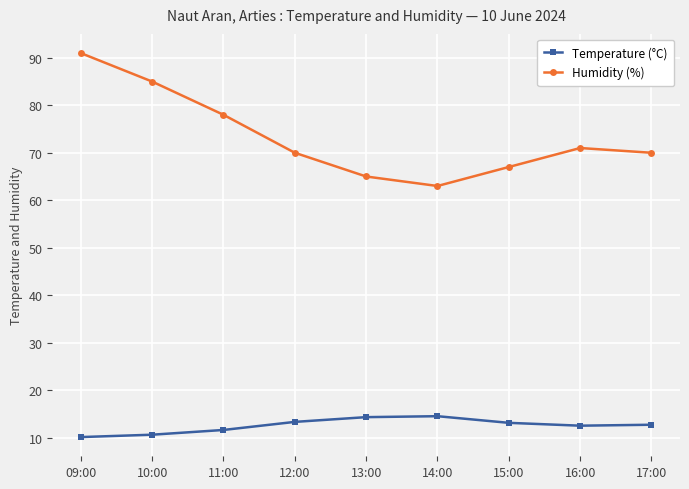

True or false: Humidity (%) and Temperature (°C) cross at least once.

False